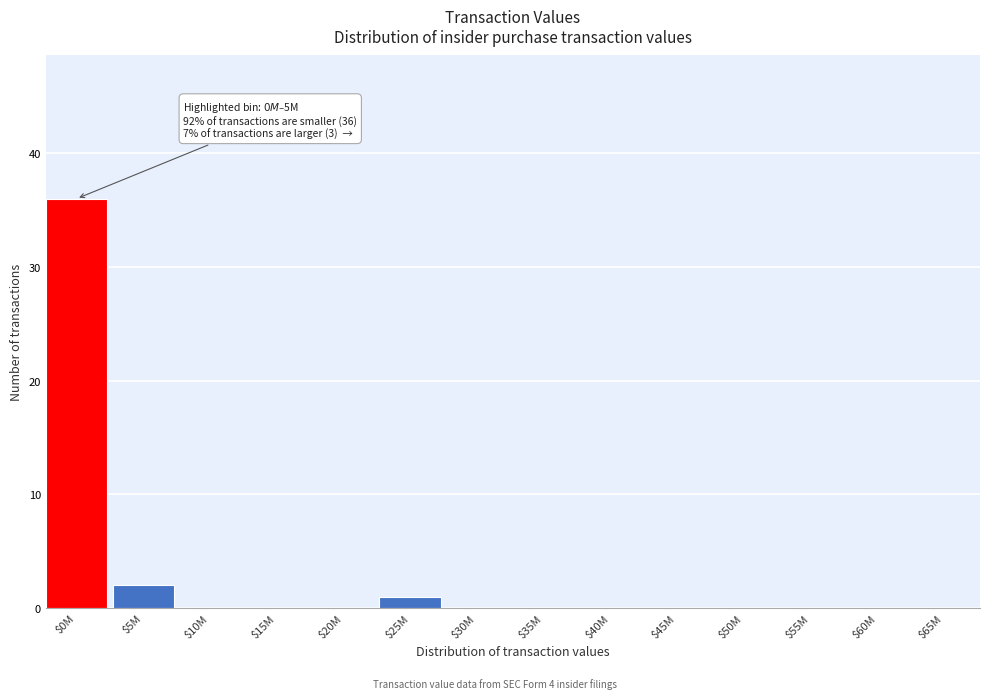

True or false: the data shows 2 at $5M.

True